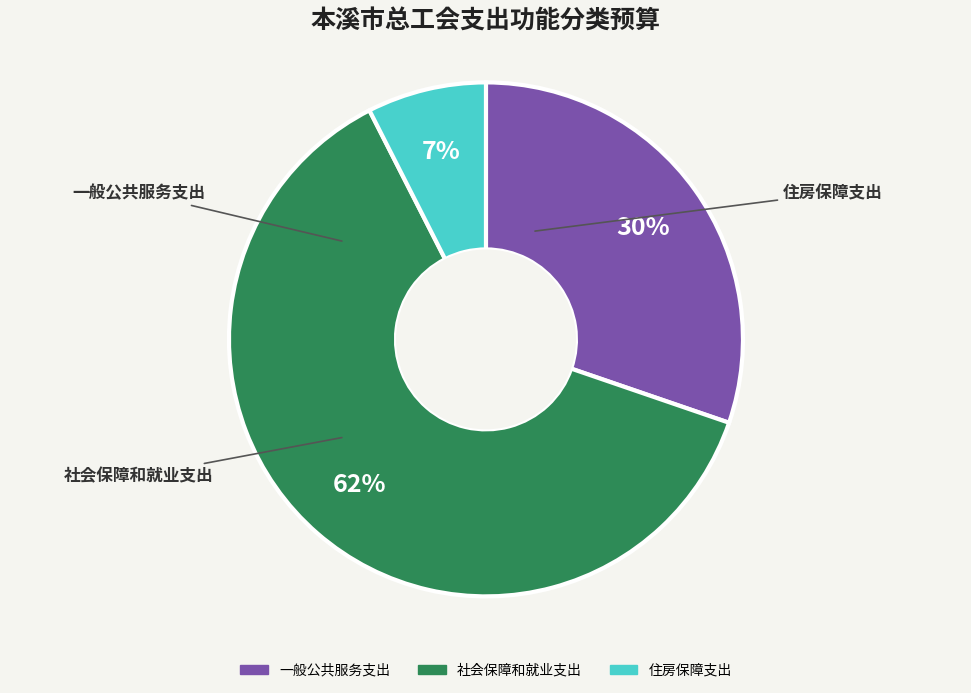

To the nearest percent, what is the average slice percentage?

33%